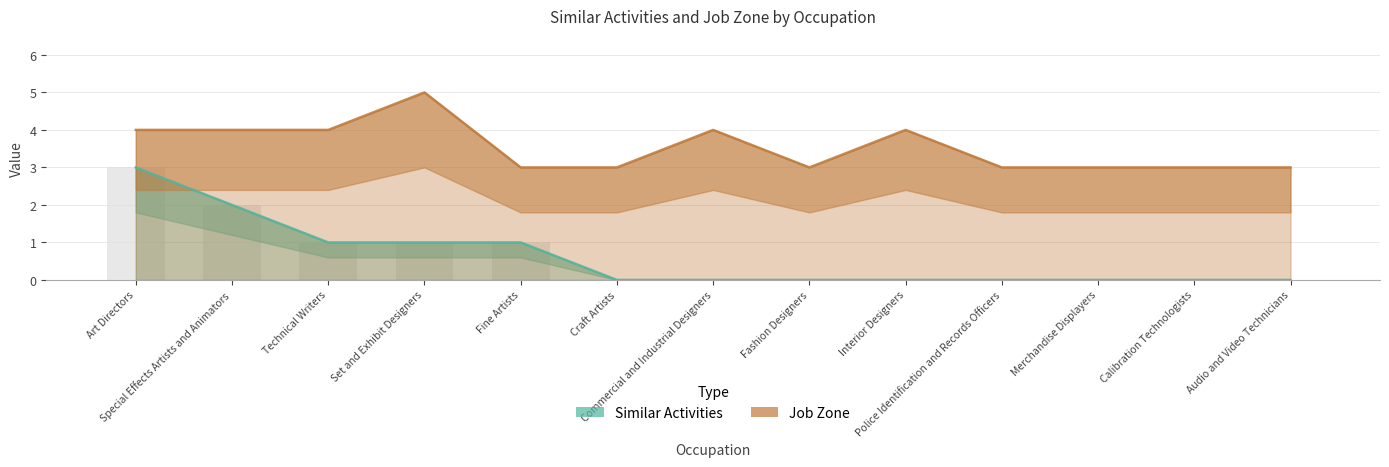

What is the difference between the highest and lowest values at Art Directors?

1